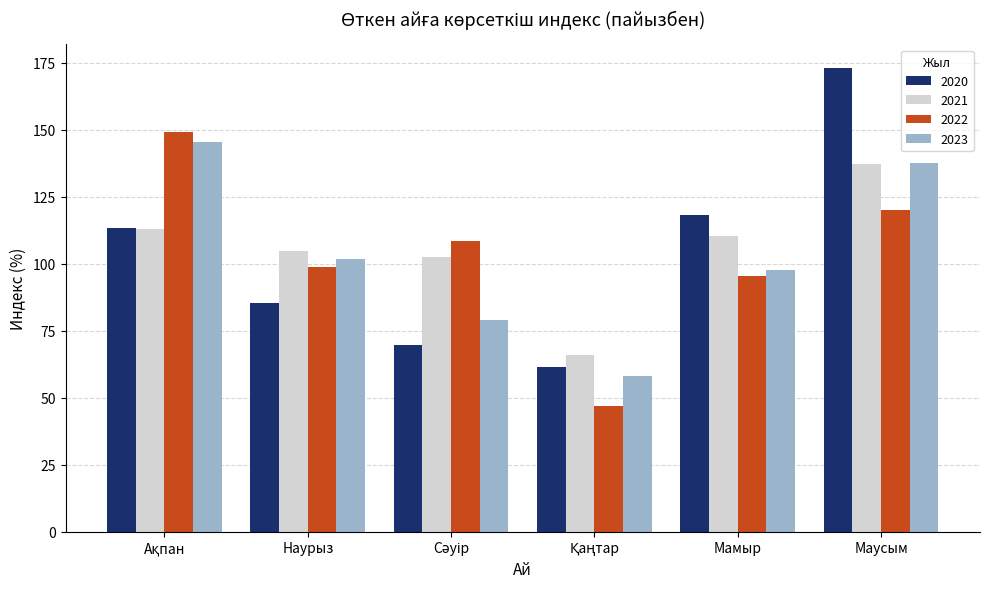

Rank the series by their maximum value, from lowest to highest.

2021, 2023, 2022, 2020